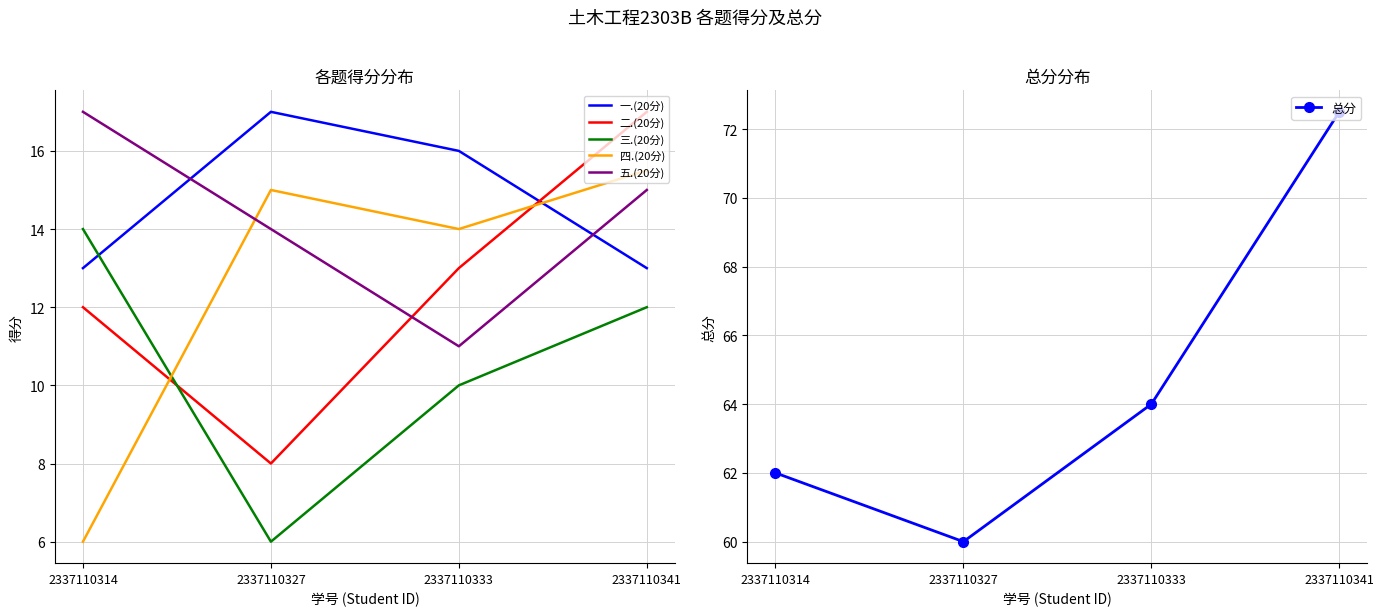

Which series changed the most between 2337110314 and 2337110327?

四.(20分)